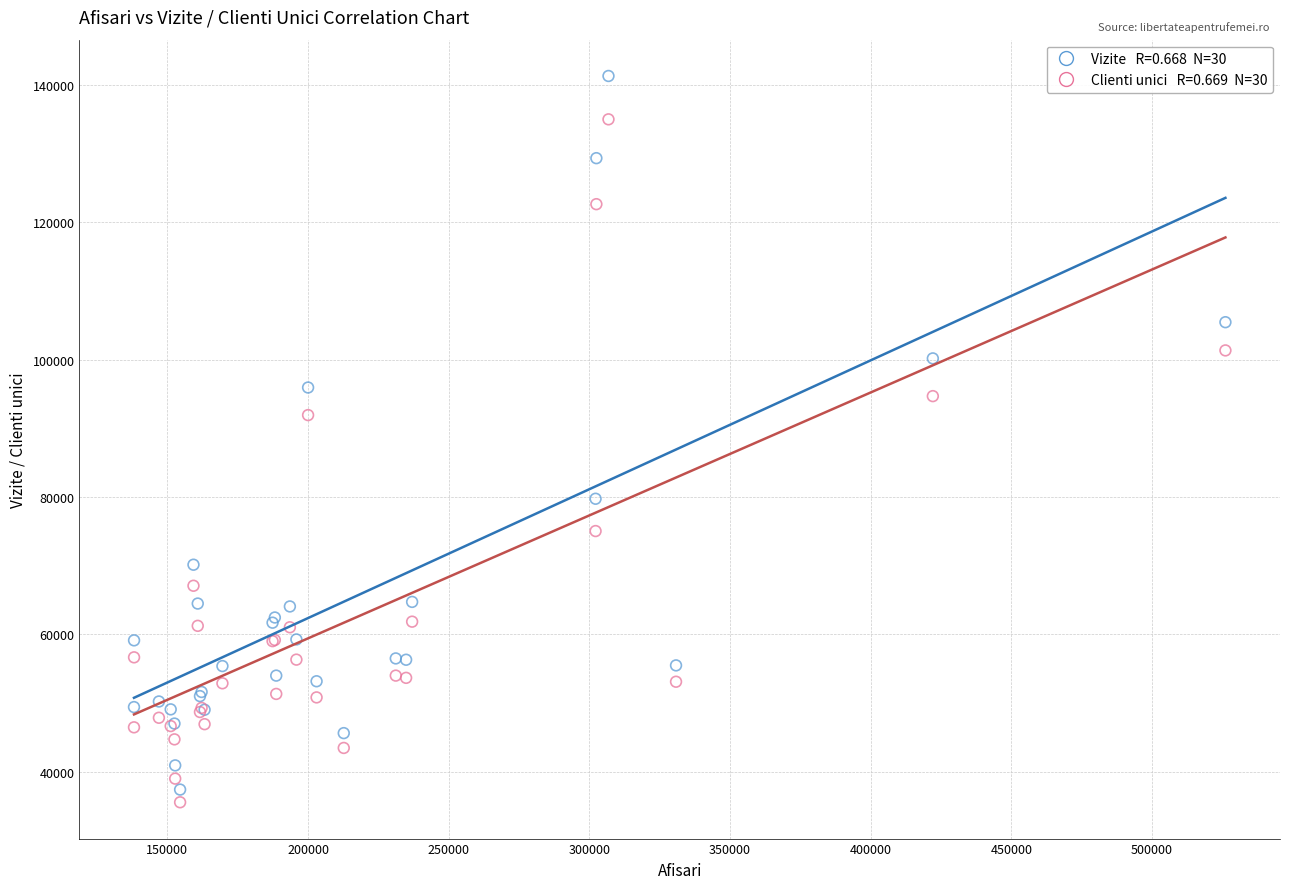

Across all series, what Y value is closest to 88425?

91925